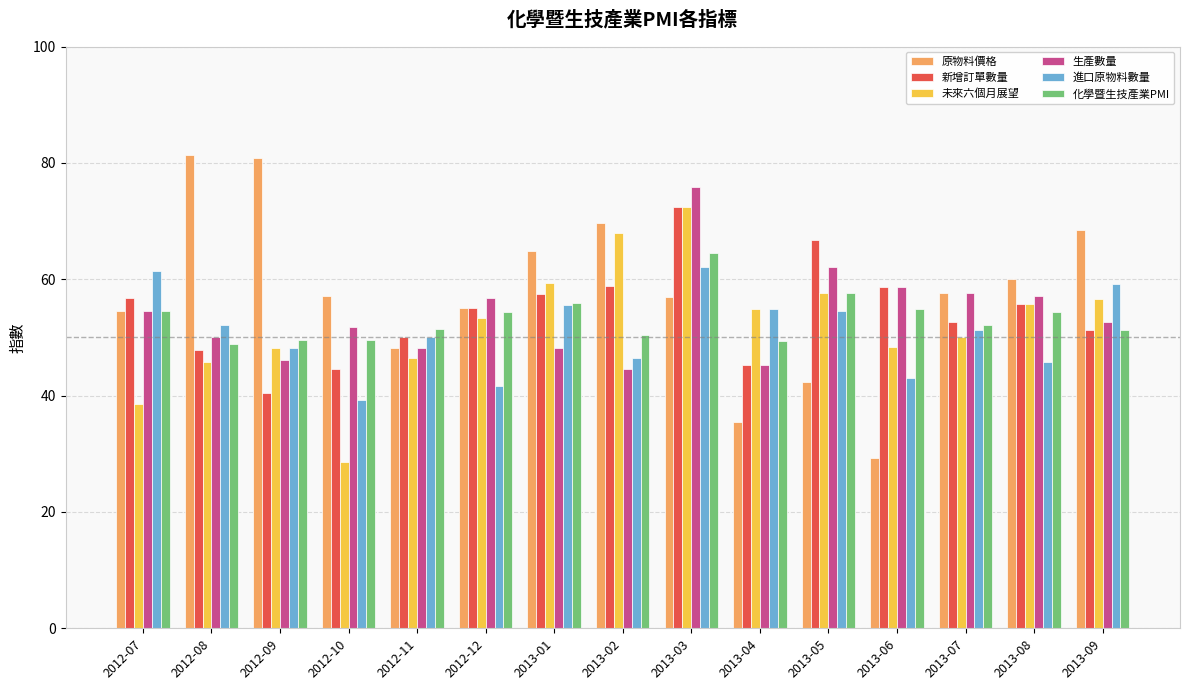

How many bars are there in each group?

6